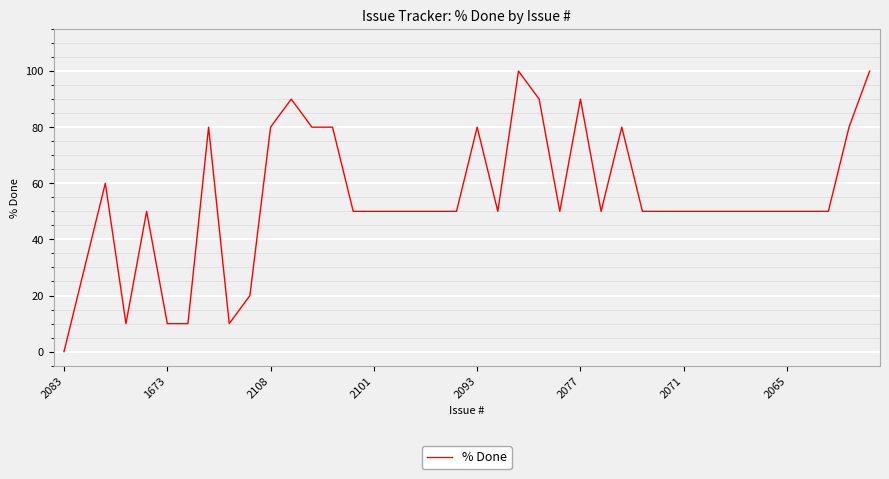

Does the chart have visible grid lines?

Yes